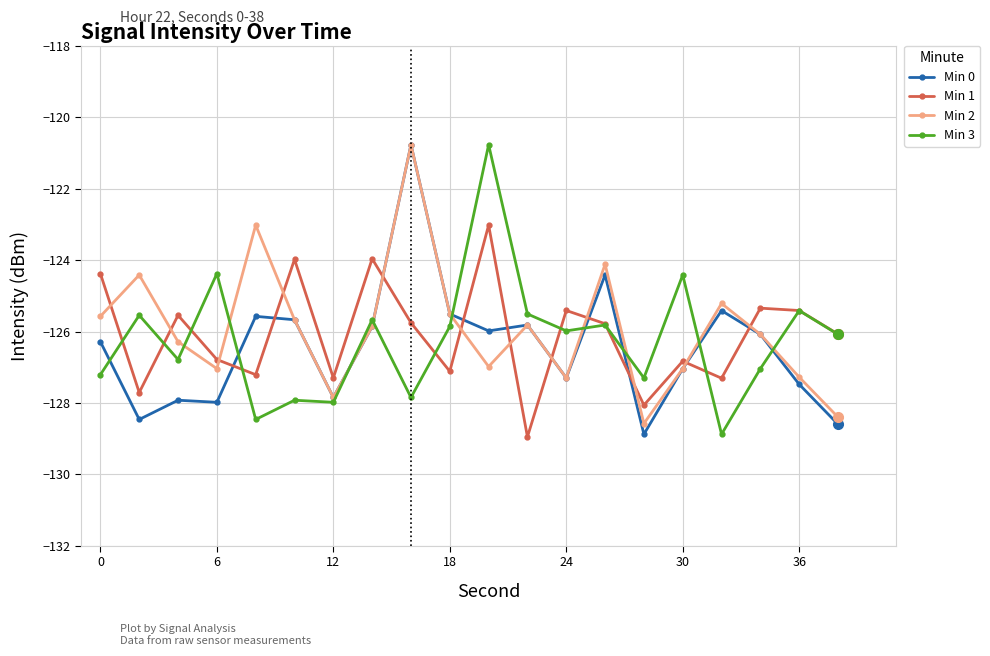

After their last crossing, which series has the higher values: Min 2 or Min 1?

Min 1